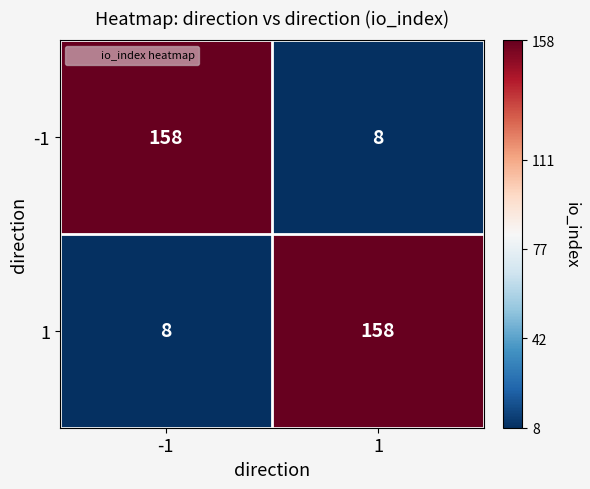

What is the spread (max minus min) of values at -1?

150